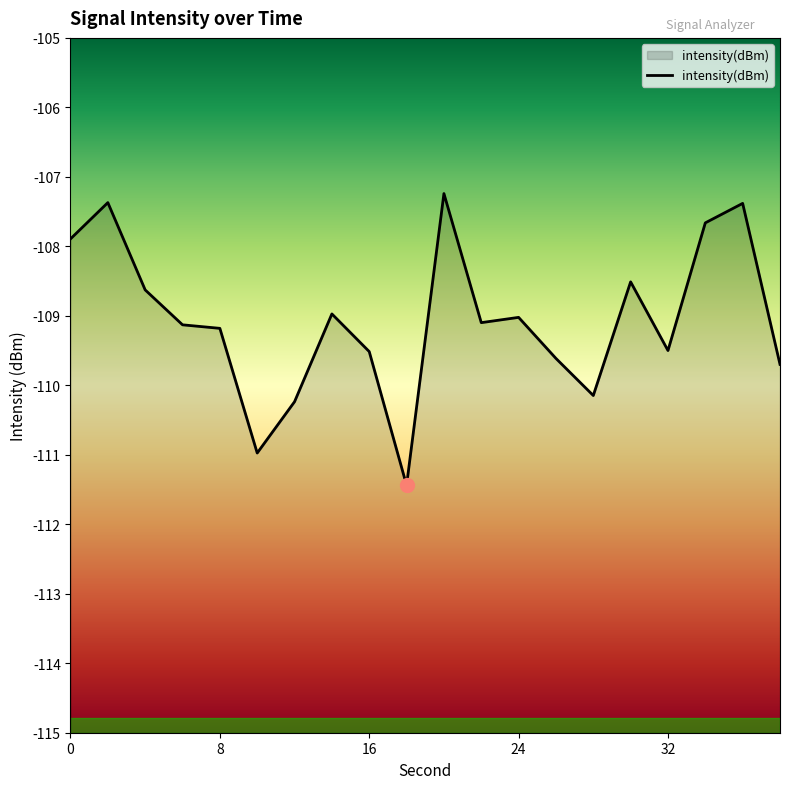

What is the minimum value shown in the chart?

-111.4